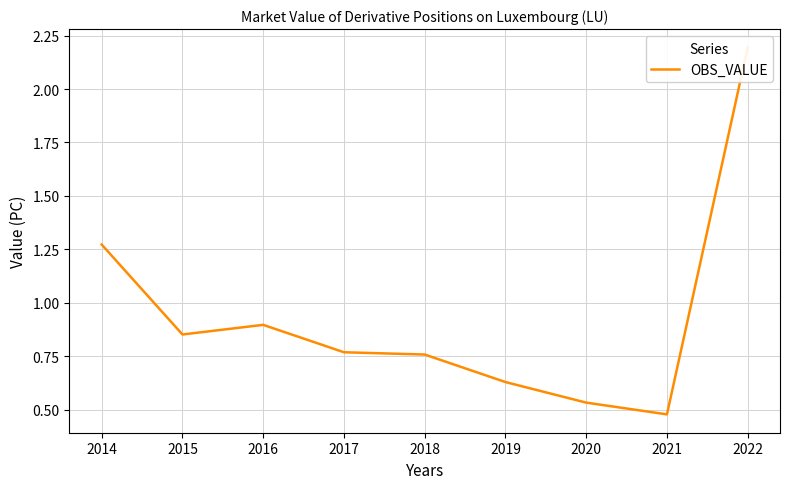

Does the chart display data point markers on the line(s)?

No